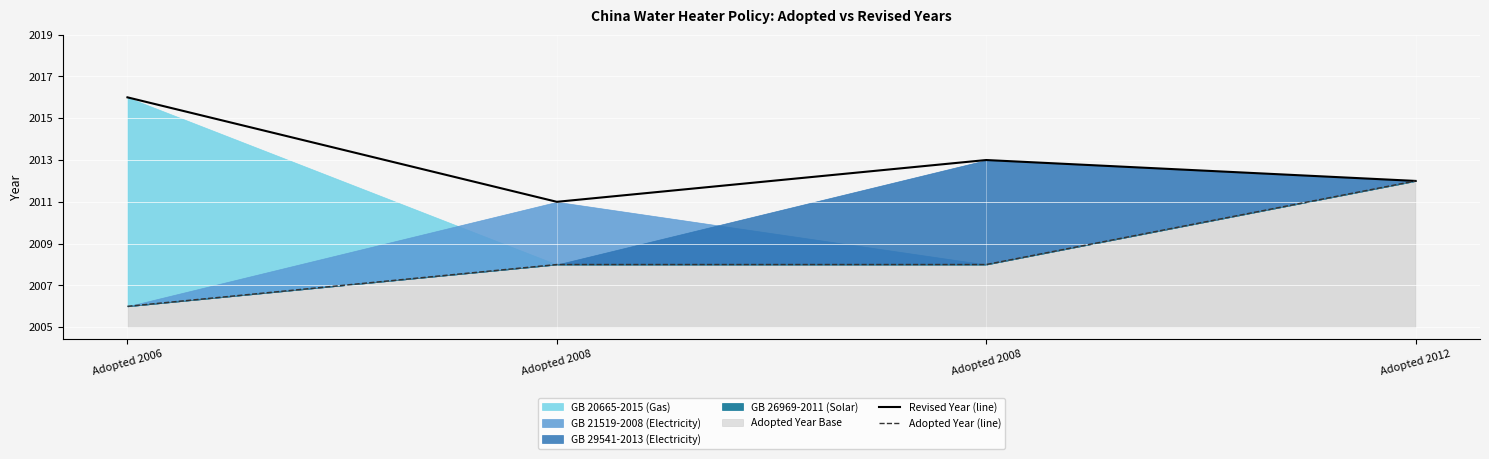

The value of Adopted Year (line) at Adopted 2012 is 3. True or false?

False